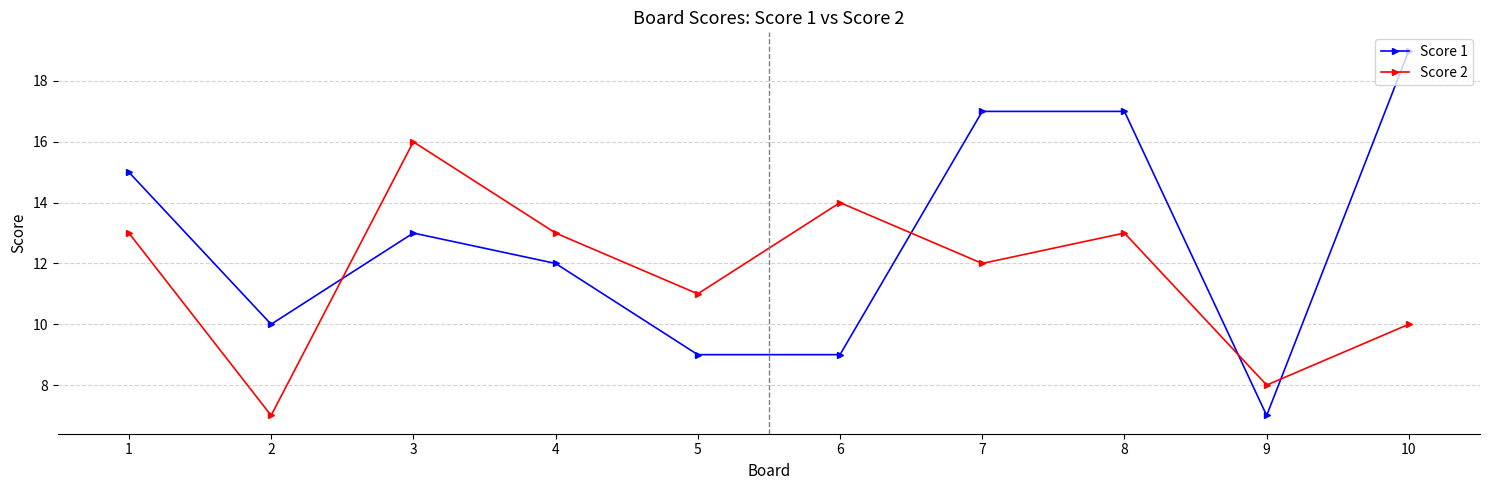

Between which two adjacent categories do Score 2 and Score 1 first intersect?

2 and 3